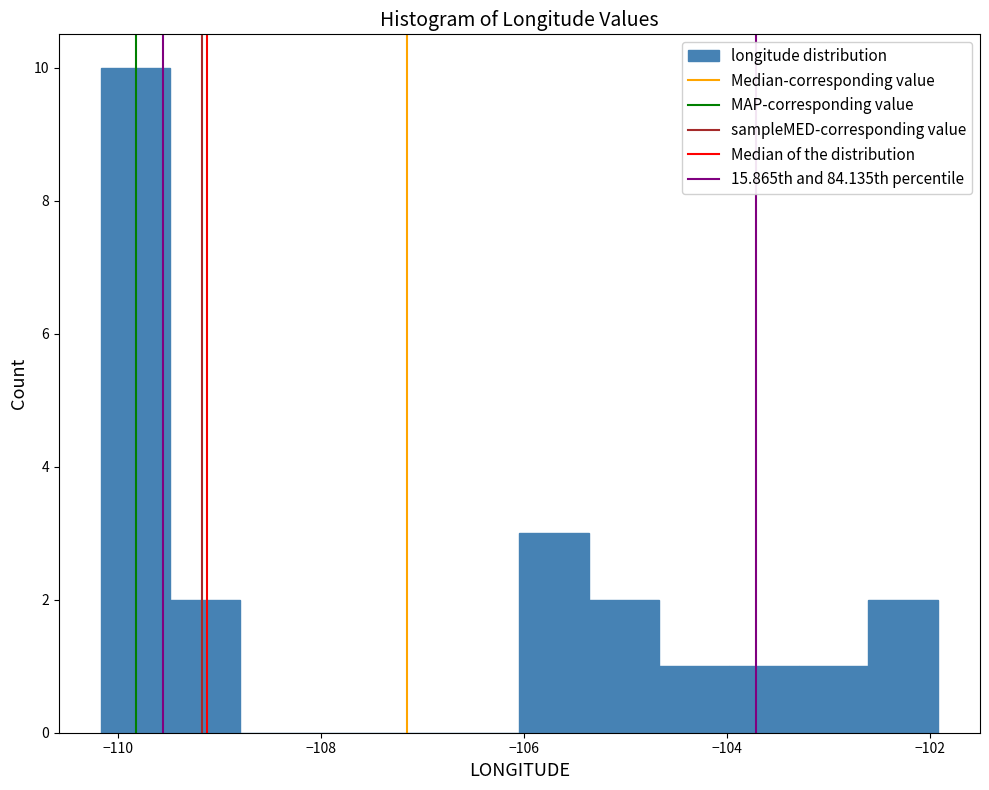

Around what value on the x-axis is the tallest bar? Give the approximate position of its centre, as read against the axis.

-109.8